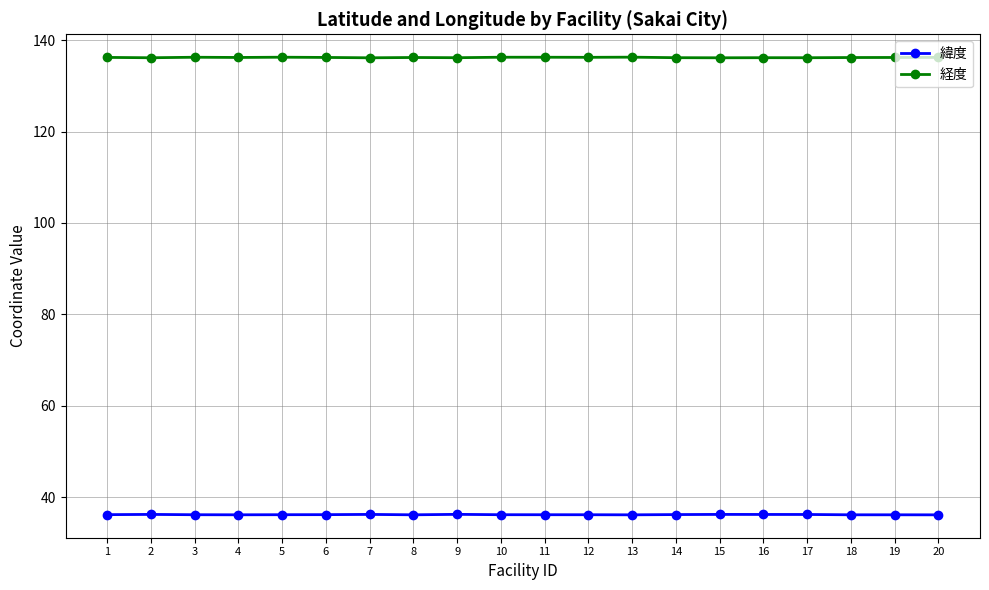

True or false: 緯度 has more than 0 points higher than both neighbors.

True